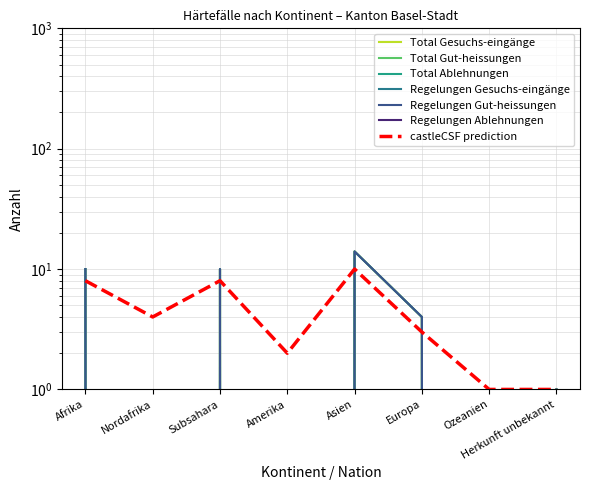

Where is Regelungen Gesuchs-eingänge nearest to the value 7?

Afrika